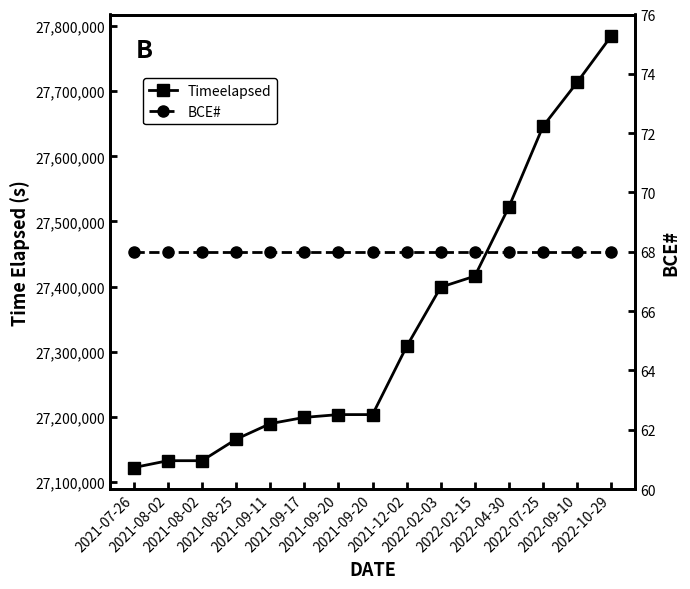

What are all the series names shown in the legend?

Timeelapsed, BCE#